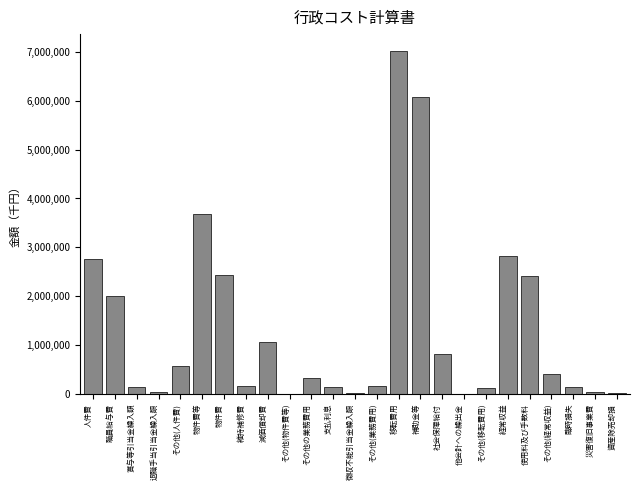

At which label is the value closest to 3505824?

物件費等